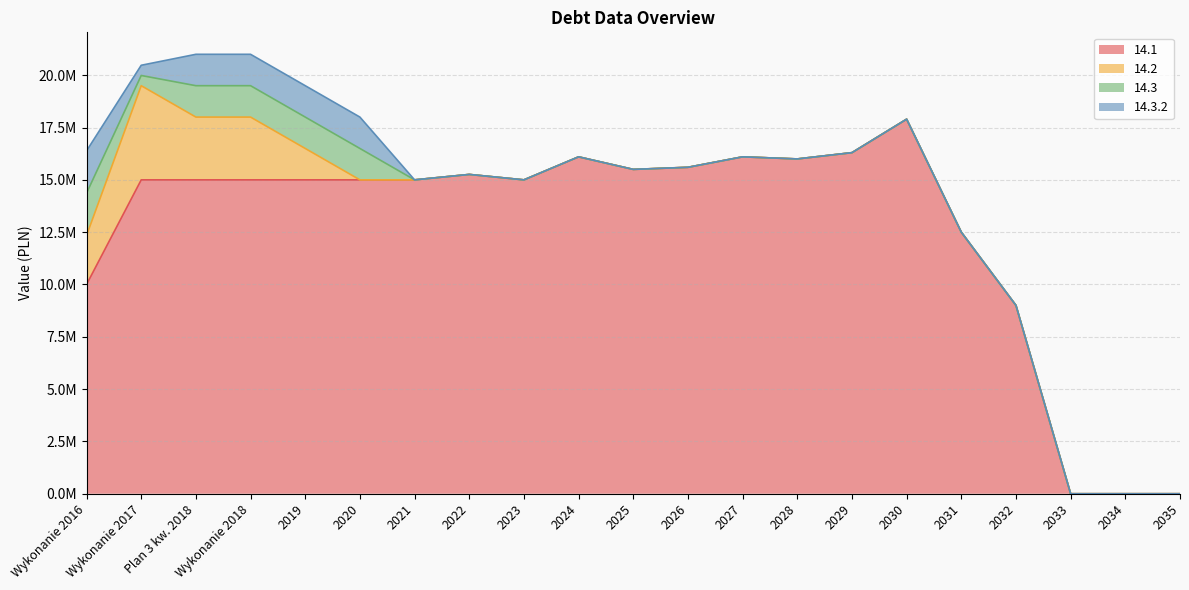

Reading left to right, extract all data points from this chart.

14.1: Wykonanie 2016=10000000.0	Wykonanie 2017=15000000.0	Plan 3 kw. 2018=15000000.0	Wykonanie 2018=15000000.0	2019=15000000.0	2020=15000000.0	2021=15000000.0	2022=15259000.0	2023=15000000.0	2024=16100000.0	2025=15500000.0	2026=15600000.0	2027=16100000.0	2028=16000000.0	2029=16300000.0	2030=17900000.0	2031=12500000.0	2032=9000000.0	2033=0.0	2034=0.0	2035=0.0
14.2: Wykonanie 2016=2342775.5	Wykonanie 2017=4500000.0	Plan 3 kw. 2018=3000000.0	Wykonanie 2018=3000000.0	2019=1500000.0	2020=0.0	2021=0.0	2022=0.0	2023=0.0	2024=0.0	2025=0.0	2026=0.0	2027=0.0	2028=0.0	2029=0.0	2030=0.0	2031=0.0	2032=0.0	2033=0.0	2034=0.0	2035=0.0
14.3: Wykonanie 2016=2021402.1	Wykonanie 2017=488000.0	Plan 3 kw. 2018=1500000.0	Wykonanie 2018=1500000.0	2019=1500000.0	2020=1500000.0	2021=0.0	2022=0.0	2023=0.0	2024=0.0	2025=0.0	2026=0.0	2027=0.0	2028=0.0	2029=0.0	2030=0.0	2031=0.0	2032=0.0	2033=0.0	2034=0.0	2035=0.0
14.3.2: Wykonanie 2016=2021402.1	Wykonanie 2017=488000.0	Plan 3 kw. 2018=1500000.0	Wykonanie 2018=1500000.0	2019=1500000.0	2020=1500000.0	2021=0.0	2022=0.0	2023=0.0	2024=0.0	2025=0.0	2026=0.0	2027=0.0	2028=0.0	2029=0.0	2030=0.0	2031=0.0	2032=0.0	2033=0.0	2034=0.0	2035=0.0